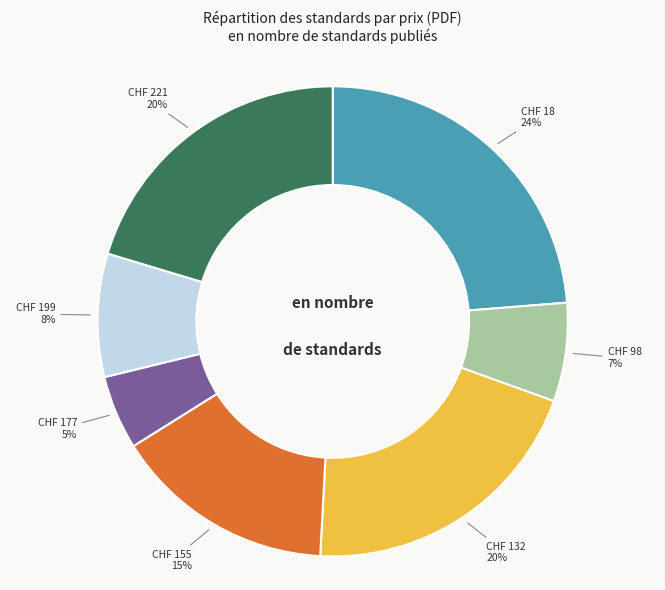

To the nearest percent, what is the average slice percentage?

14%